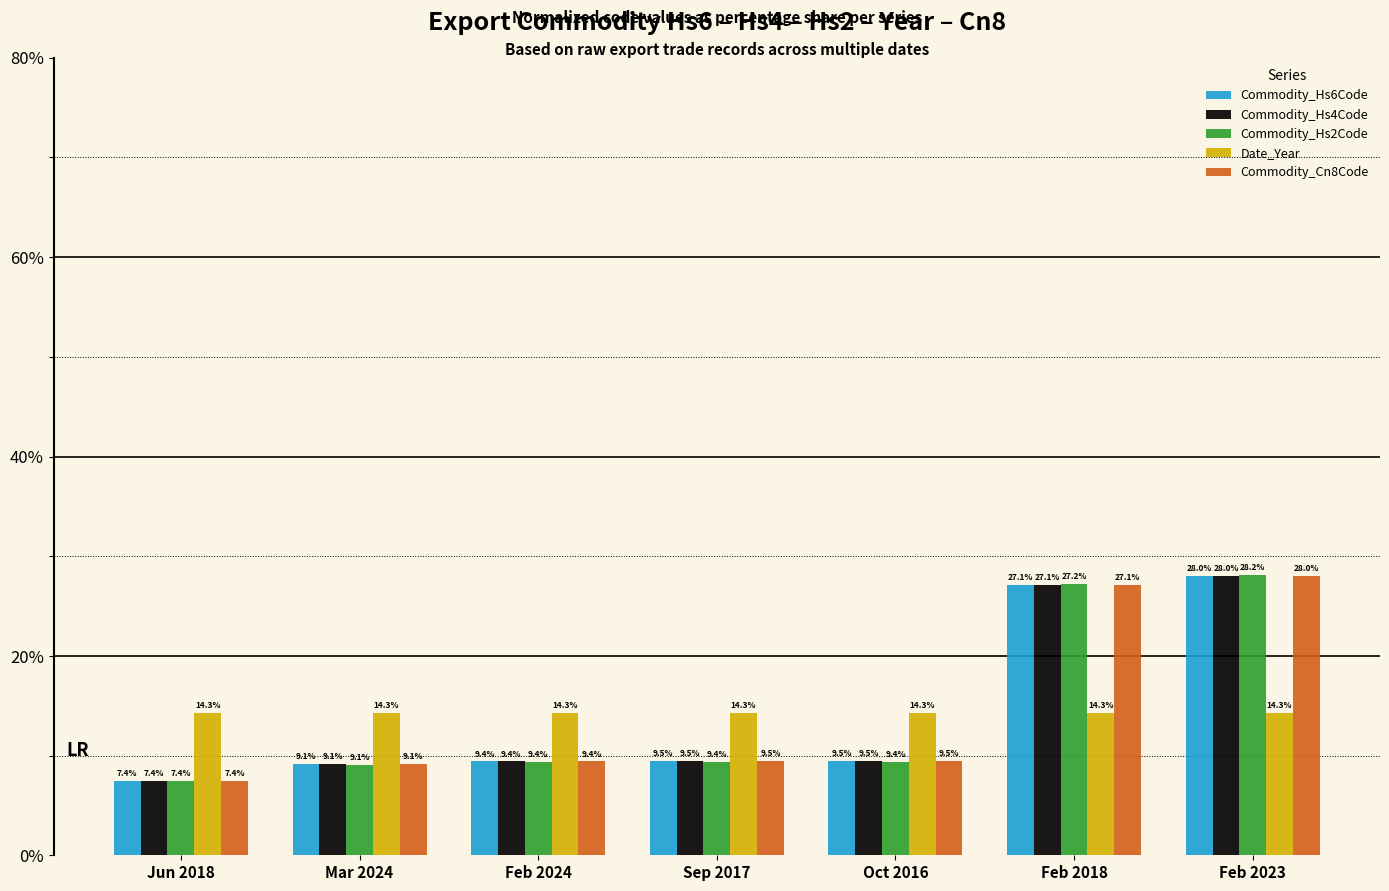

The Commodity_Cn8Code series shows 9.5 at Oct 2016. True or false?

True